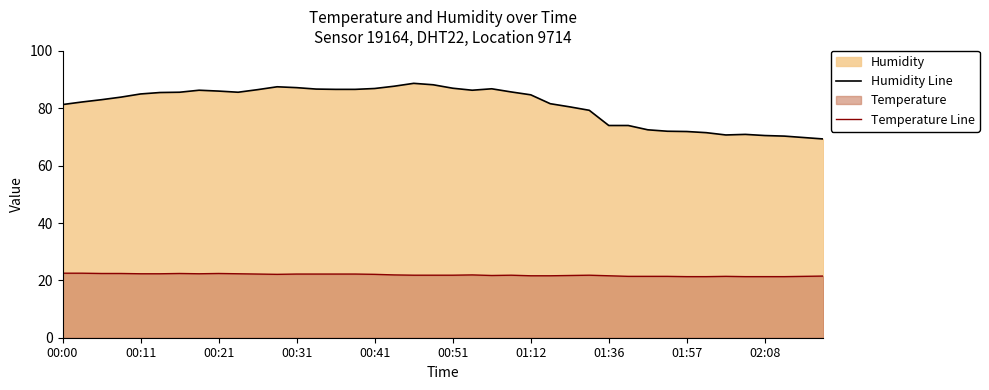

What is the difference between the maximum and minimum values in the Humidity Line series?

19.4